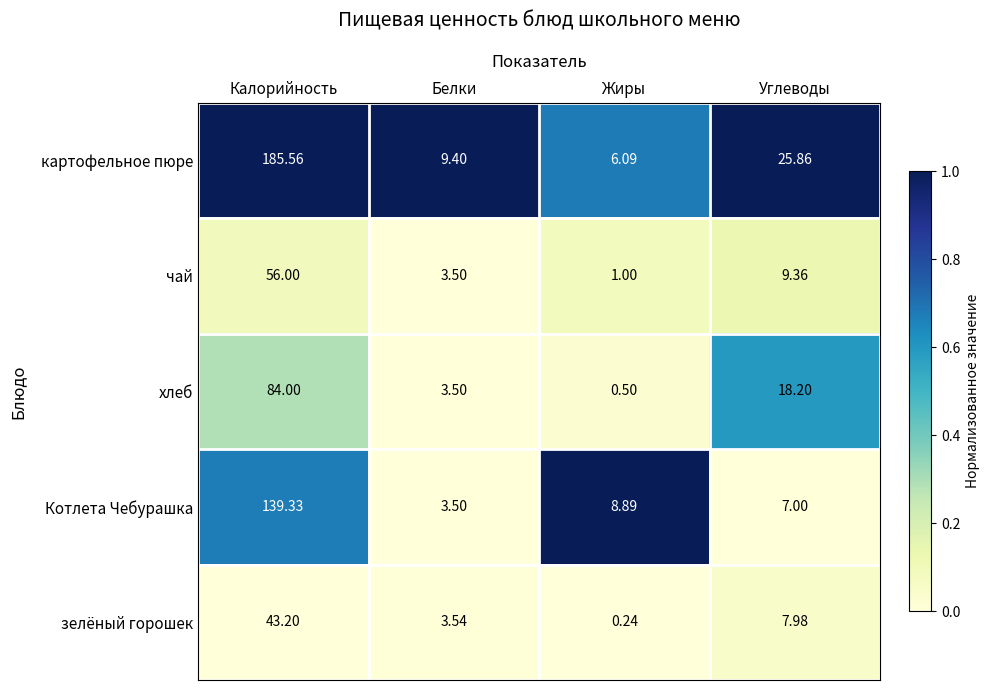

Which label corresponds to the largest value in the chart?

Калорийность